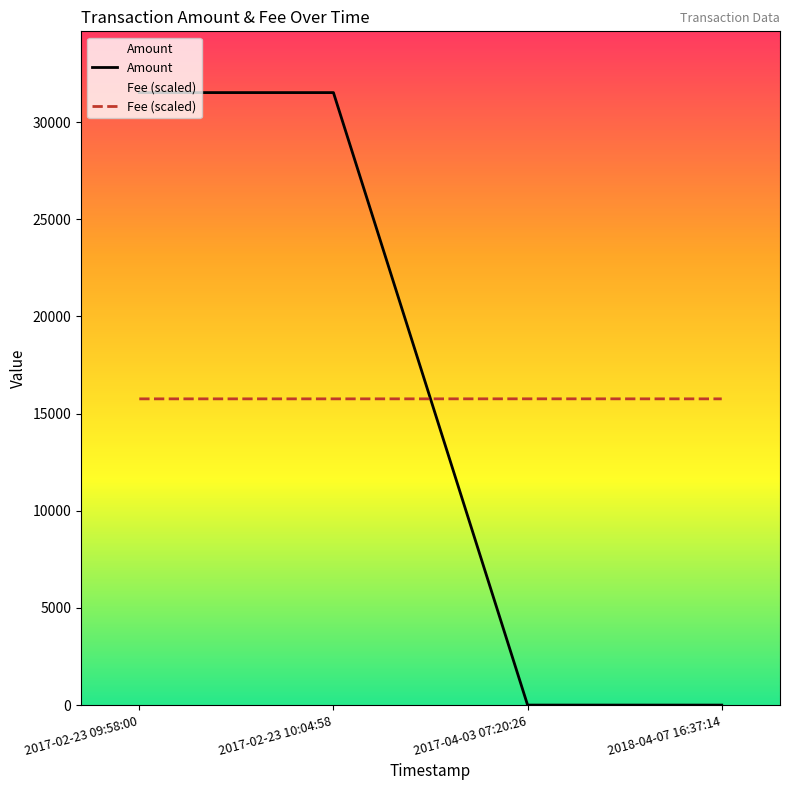

At which label is Fee (scaled) closest to 15758?

2017-02-23 09:58:00